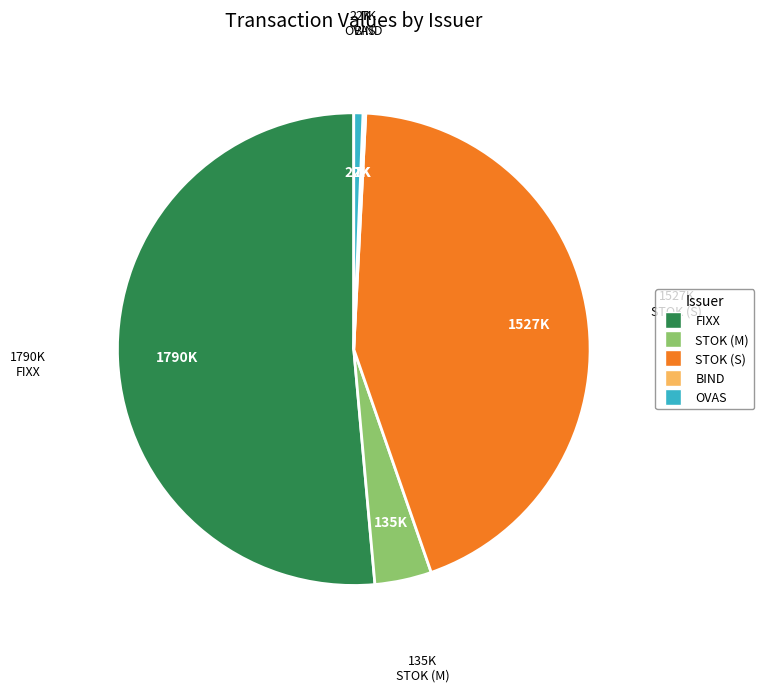

Between STOK (M) and STOK (S), which is larger?

STOK (S)